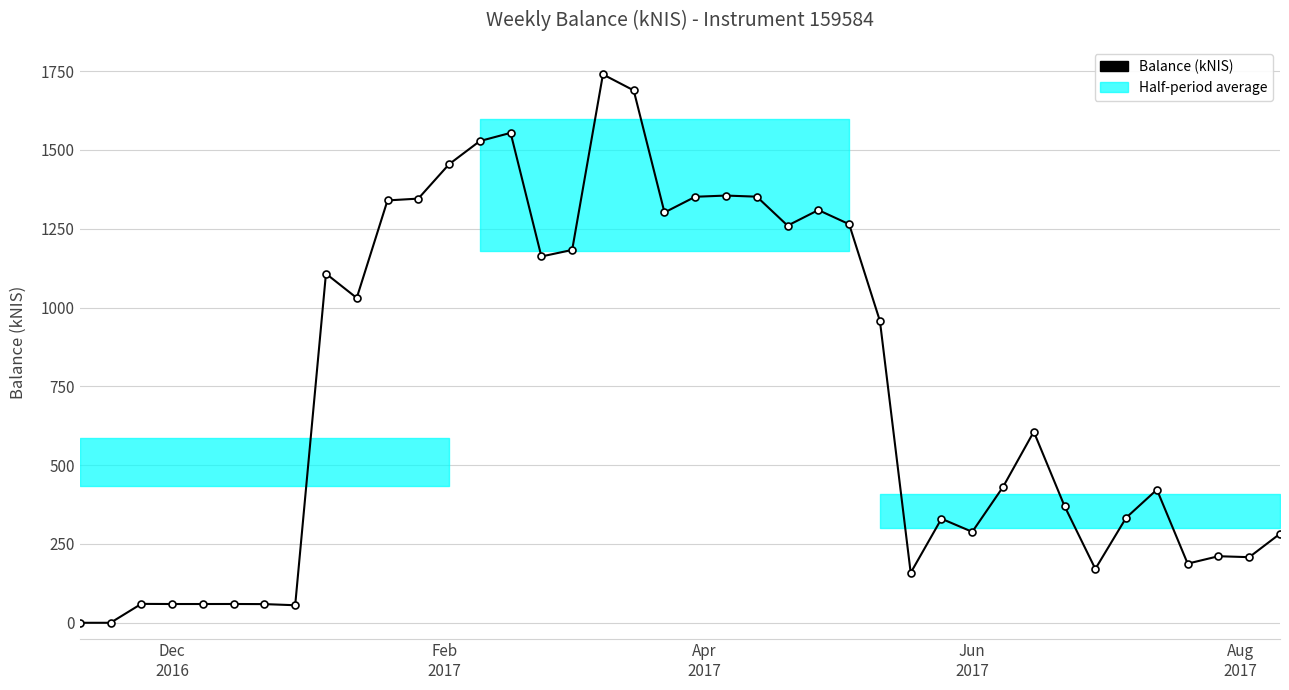

Reading left to right, transcribe all the data shown in this chart.

0.0	0.0	60.0	59.5	59.5	59.6	59.3	55.6	1107.7	1030.6	1340.0	1345.8	1454.8	1528.4	1554.3	1162.1	1182.9	1739.8	1689.1	1301.8	1351.6	1355.4	1351.9	1260.0	1309.5	1264.6	957.5	158.5	330.1	288.5	430.9	606.2	370.0	170.9	333.2	422.5	187.7	211.2	208.2	282.5